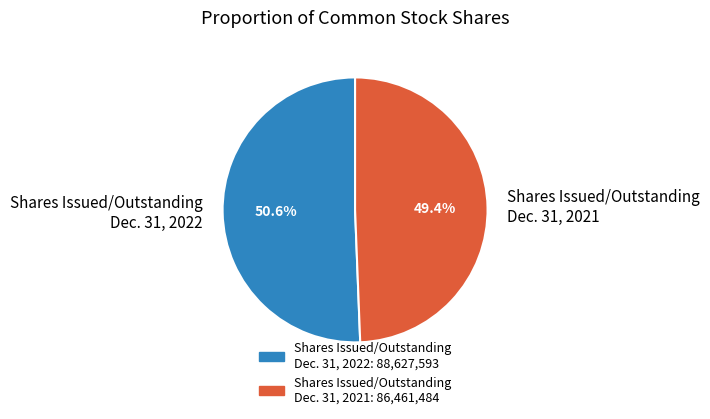

What is the largest slice in the pie chart?

Shares Issued/Outstanding Dec. 31, 2022